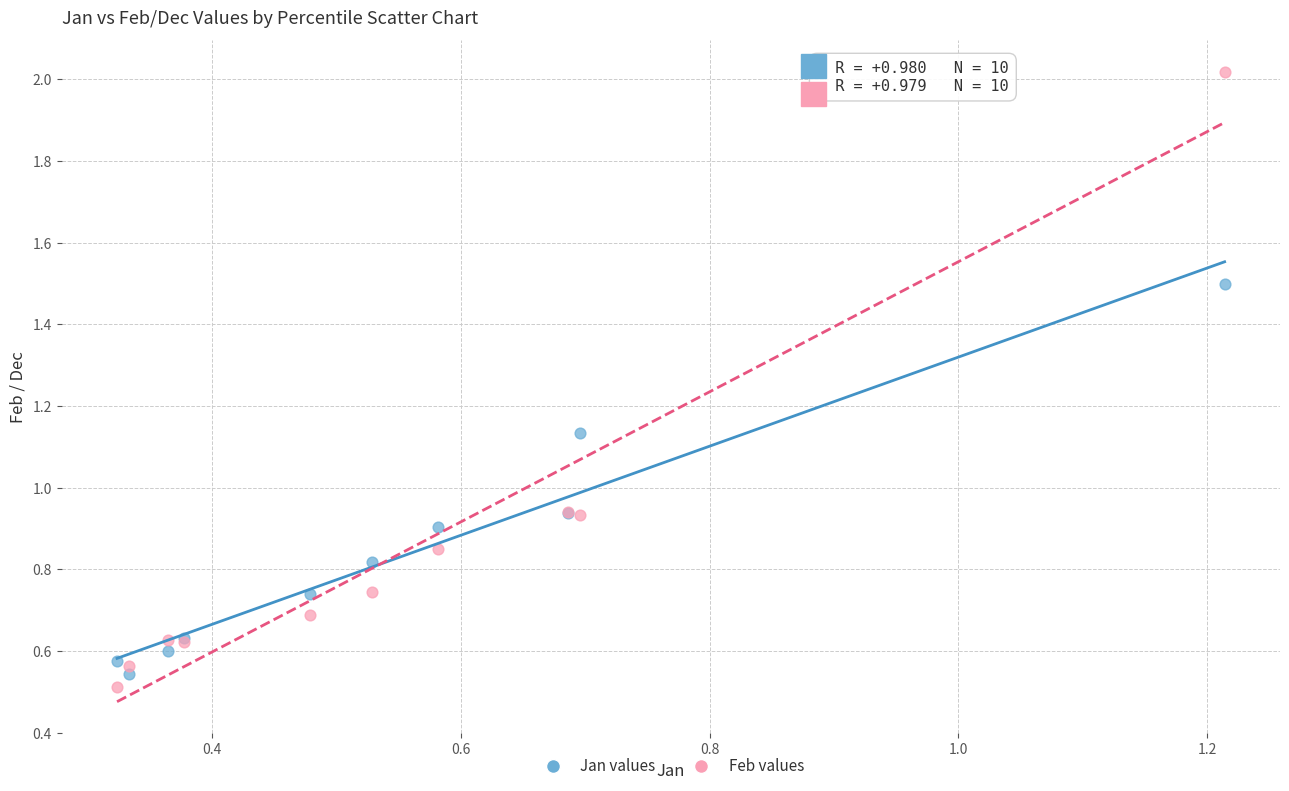

What are all the series names shown in the legend?

Jan values, Feb values